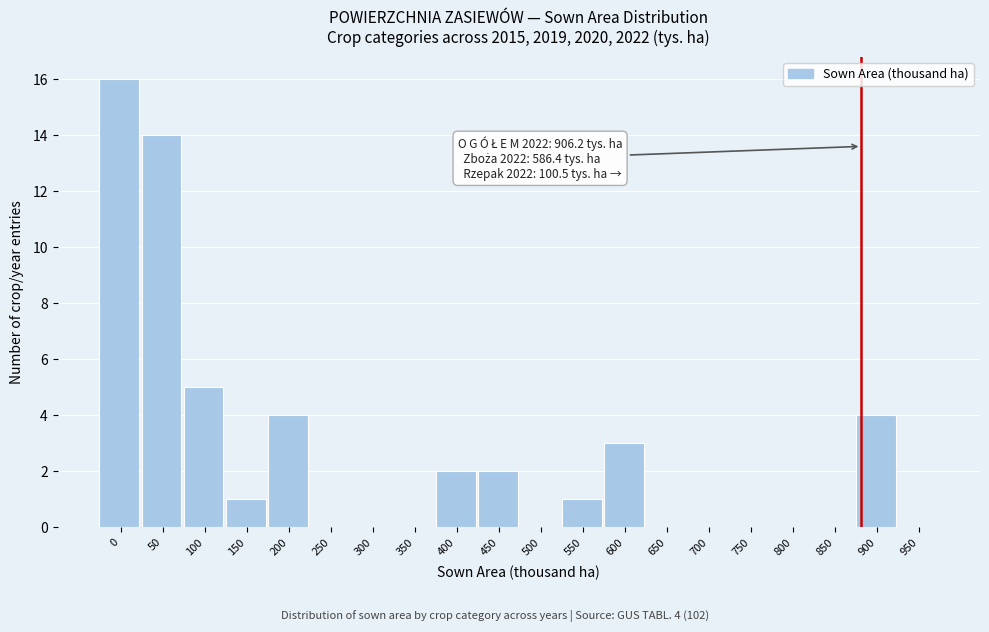

Reading right to left, extract all data points from this chart.

950=0	900=4	850=0	800=0	750=0	700=0	650=0	600=3	550=1	500=0	450=2	400=2	350=0	300=0	250=0	200=4	150=1	100=5	50=14	0=16